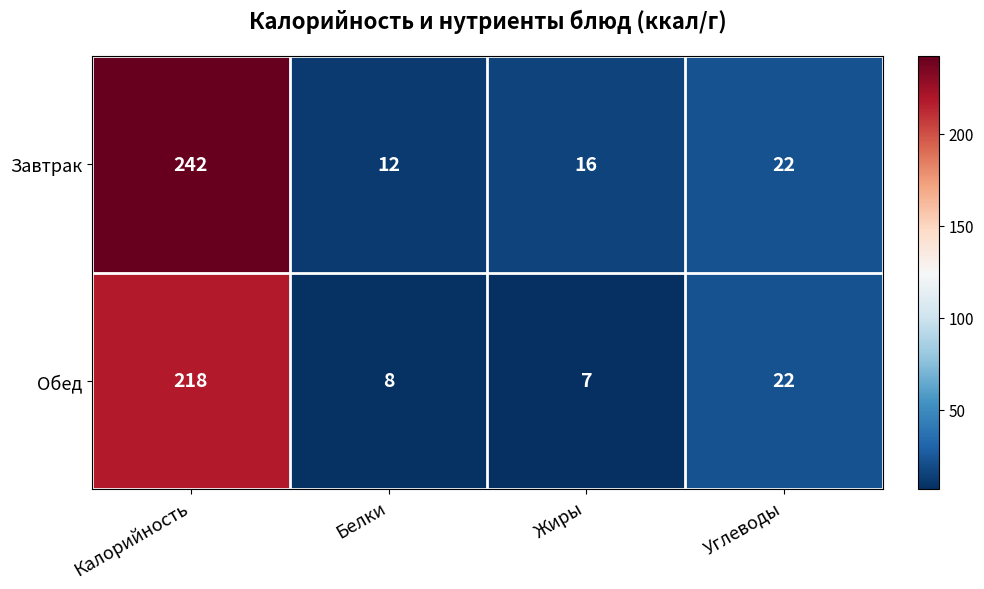

The value of Обед at Жиры is 10. True or false?

False